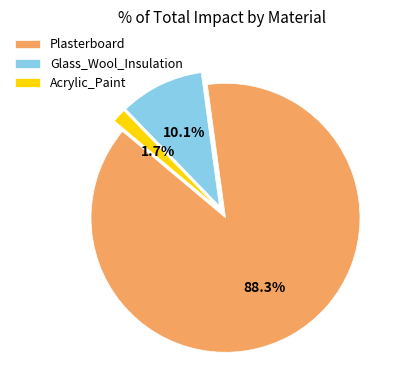

Is it true that Glass_Wool_Insulation is 10% of the pie?

True